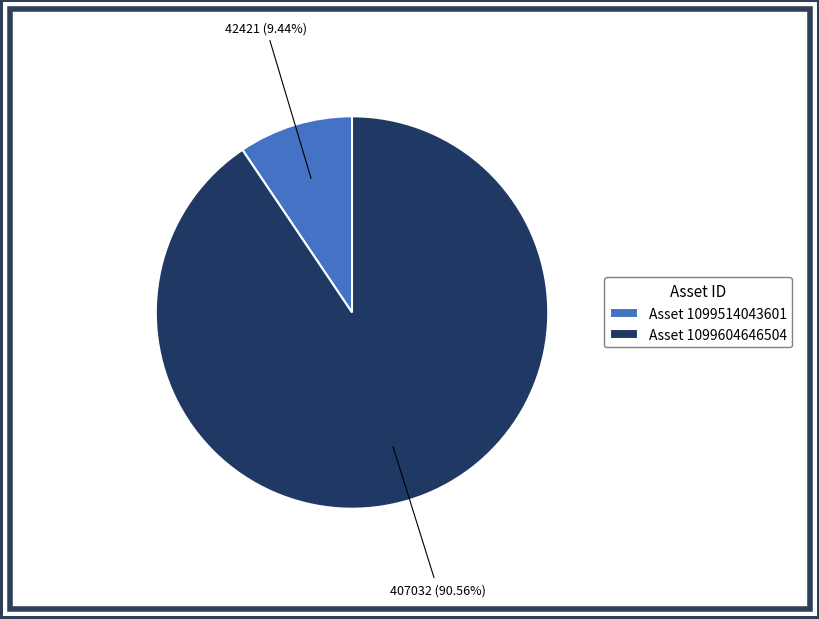

Do Asset 1099514043601 and Asset 1099604646504 together represent more than half of the pie?

Yes